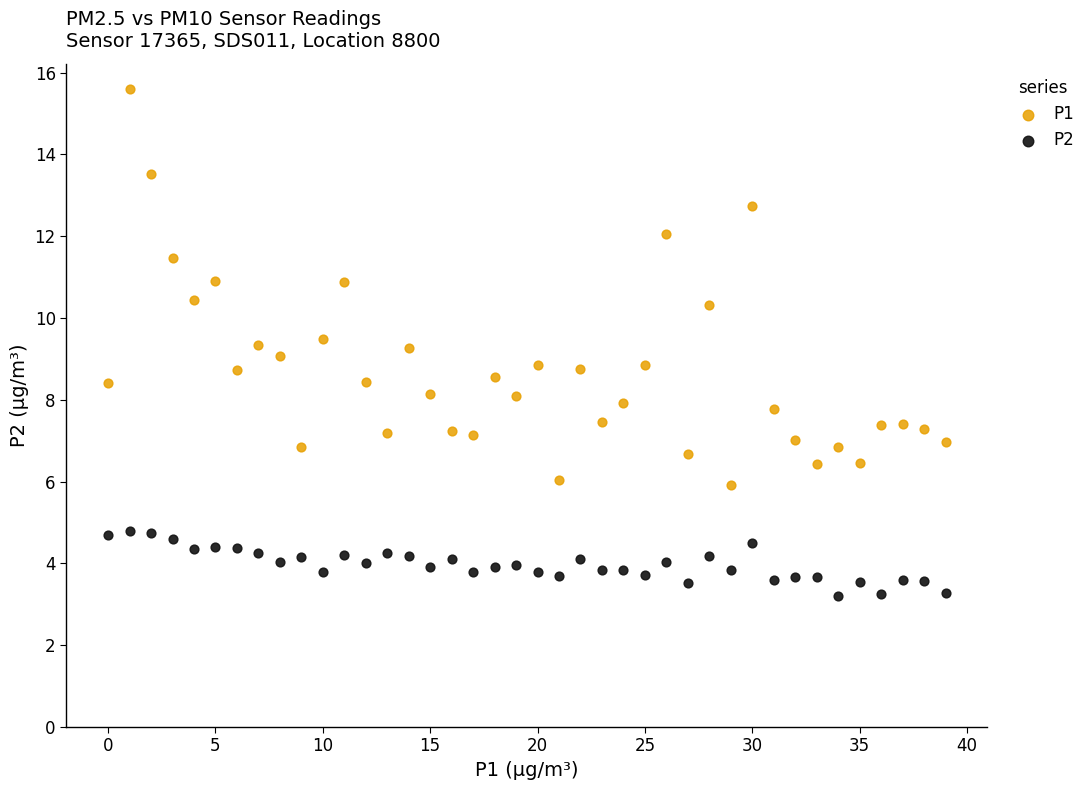

Across all data points, what is the range of Y values (max minus min)?

12.4